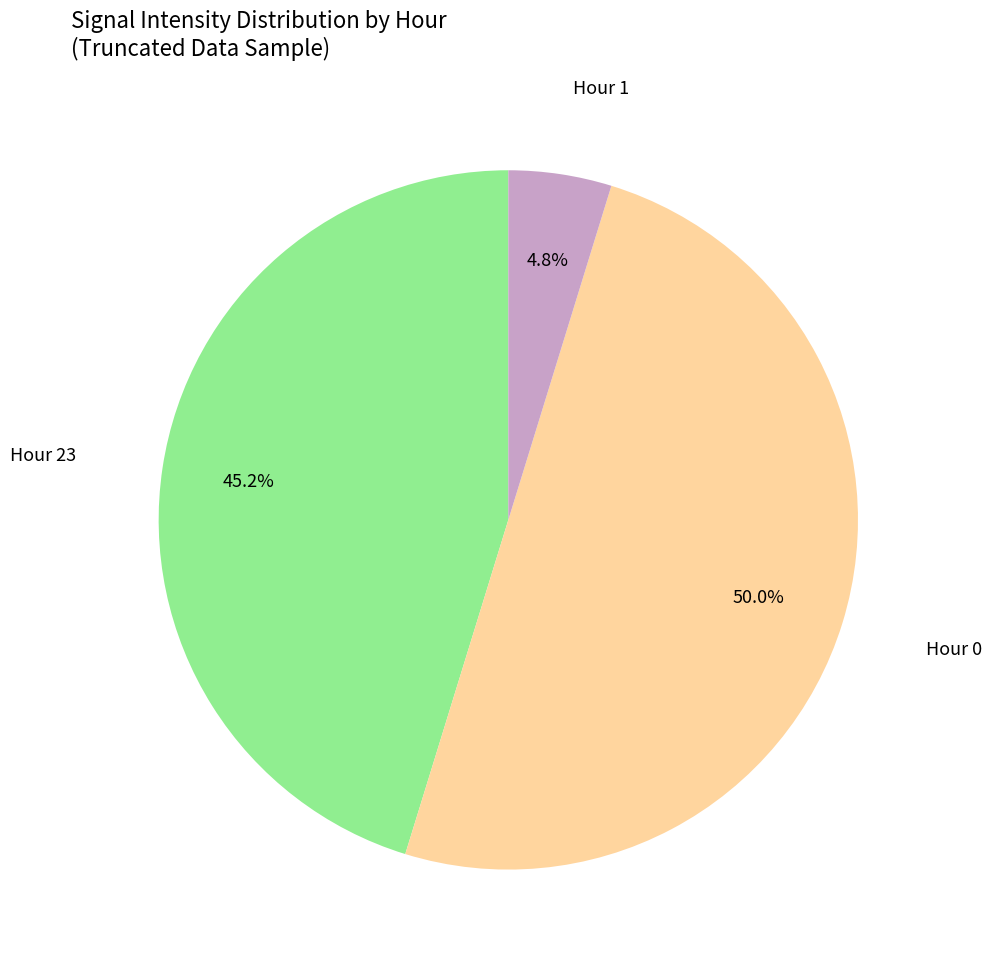

Count the number of slices in the pie.

3